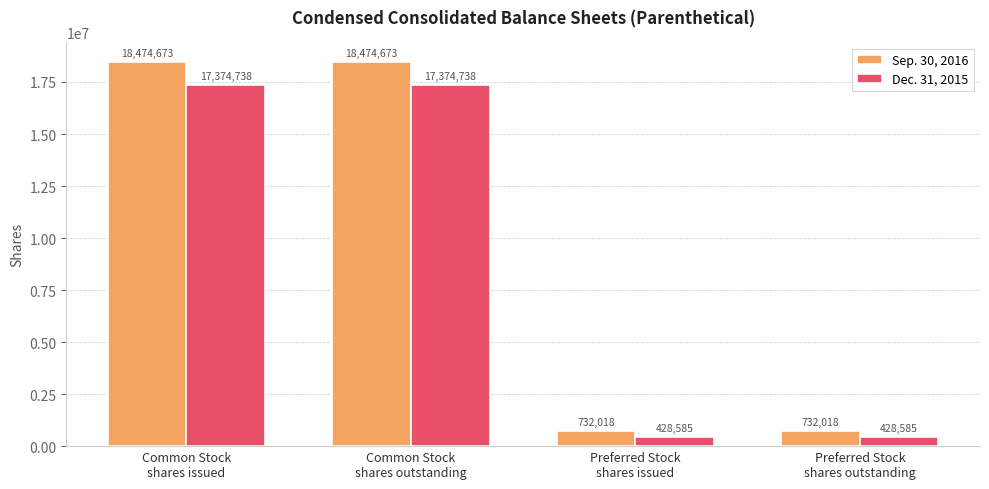

Is the value of Dec. 31, 2015 at Preferred Stock
shares outstanding greater than the value of Sep. 30, 2016 at Preferred Stock
shares issued?

No